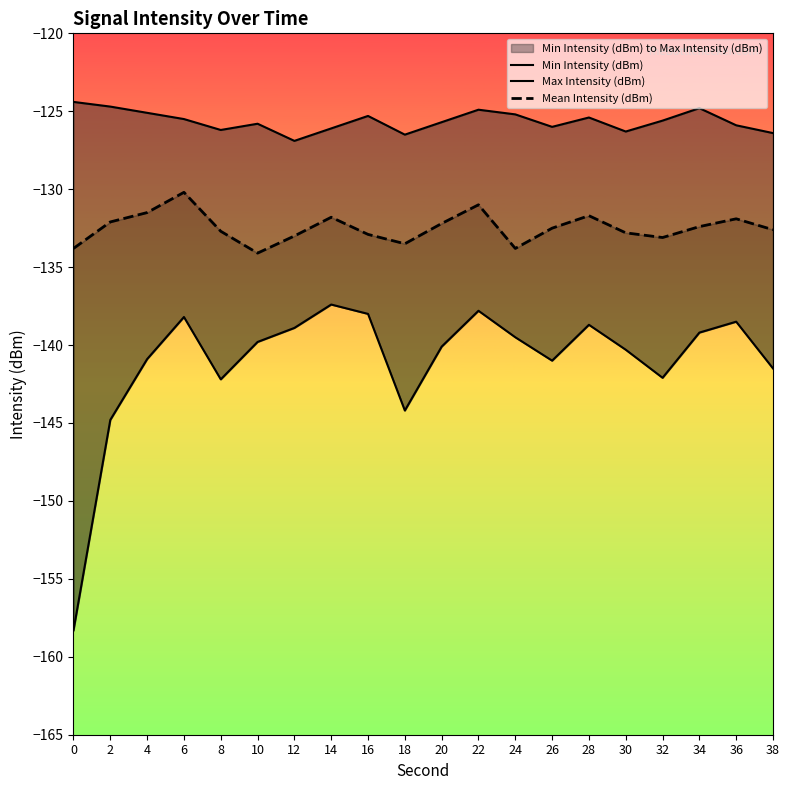

What is the minimum value shown in the chart?

-158.3